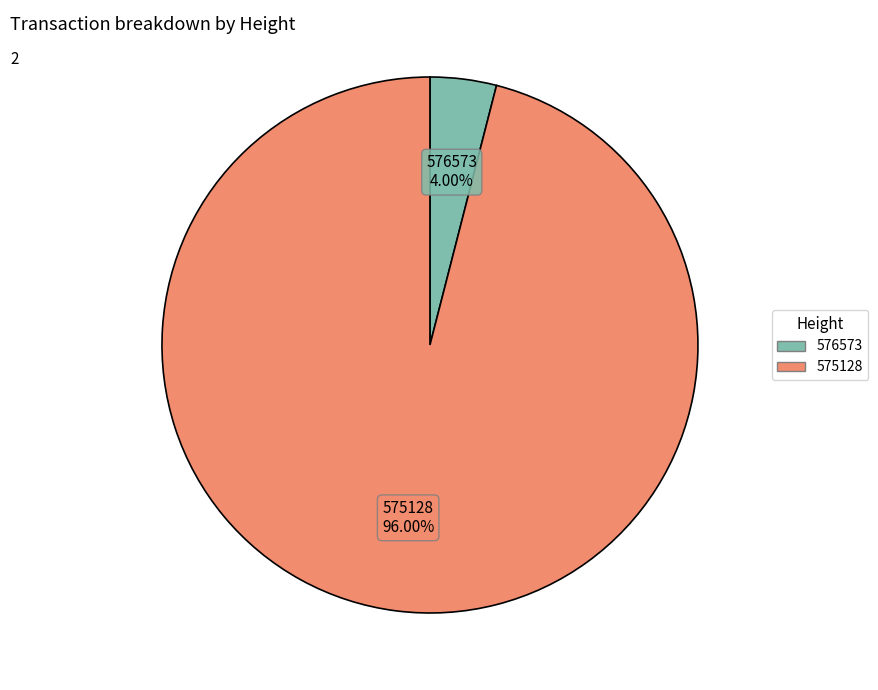

To the nearest percent, what is the average slice percentage?

50%